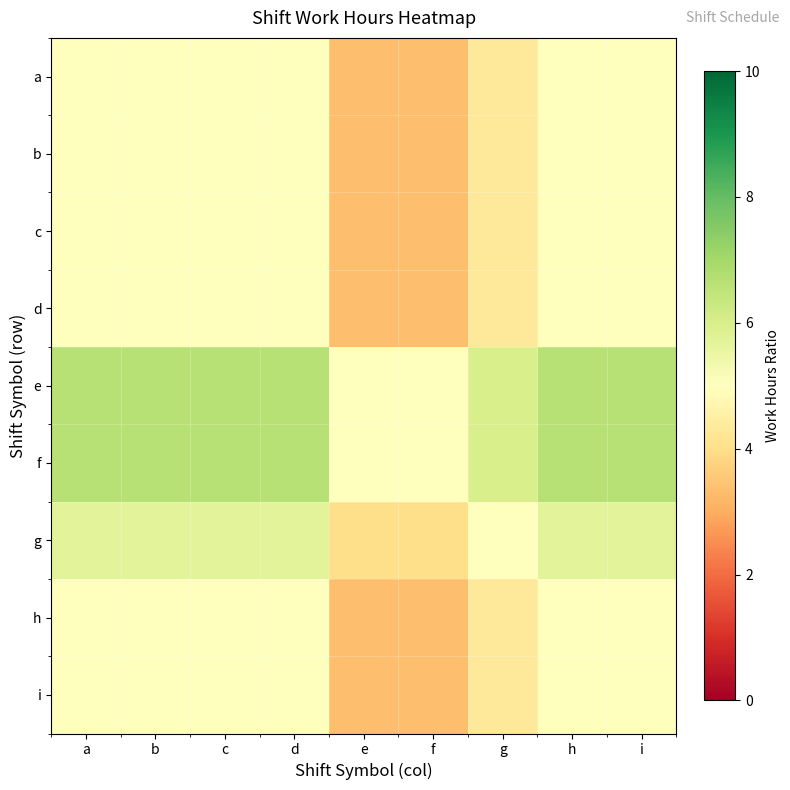

What is the difference between the highest and lowest values at g?

1.7